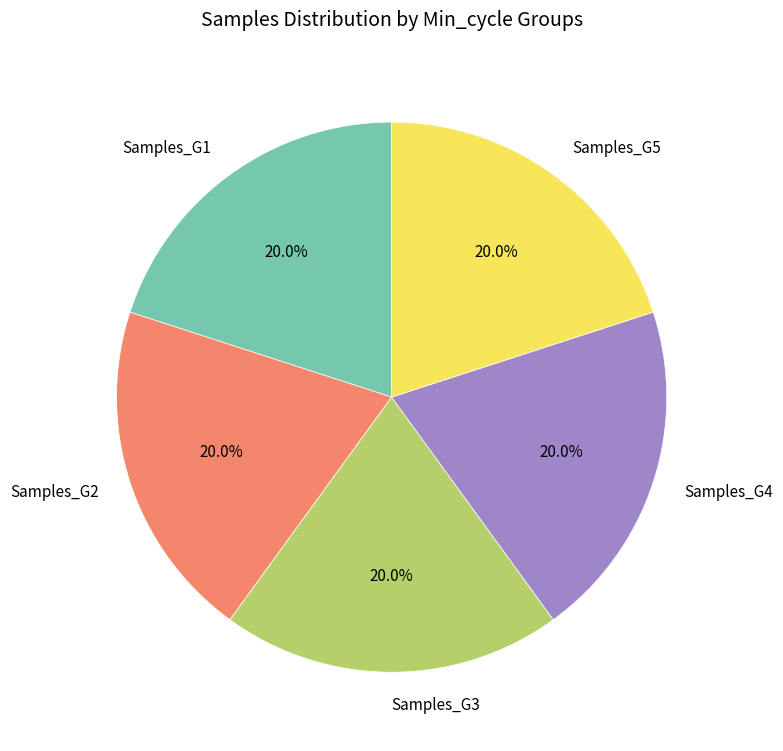

What is the total percentage of Samples_G5 and Samples_G1?

40.0%